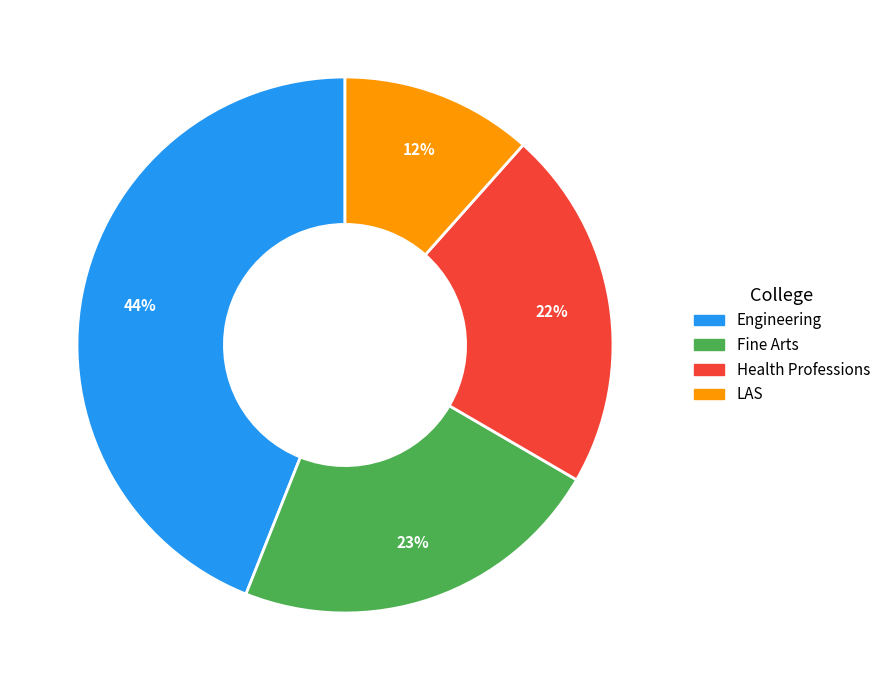

How many slices are in this pie chart?

4